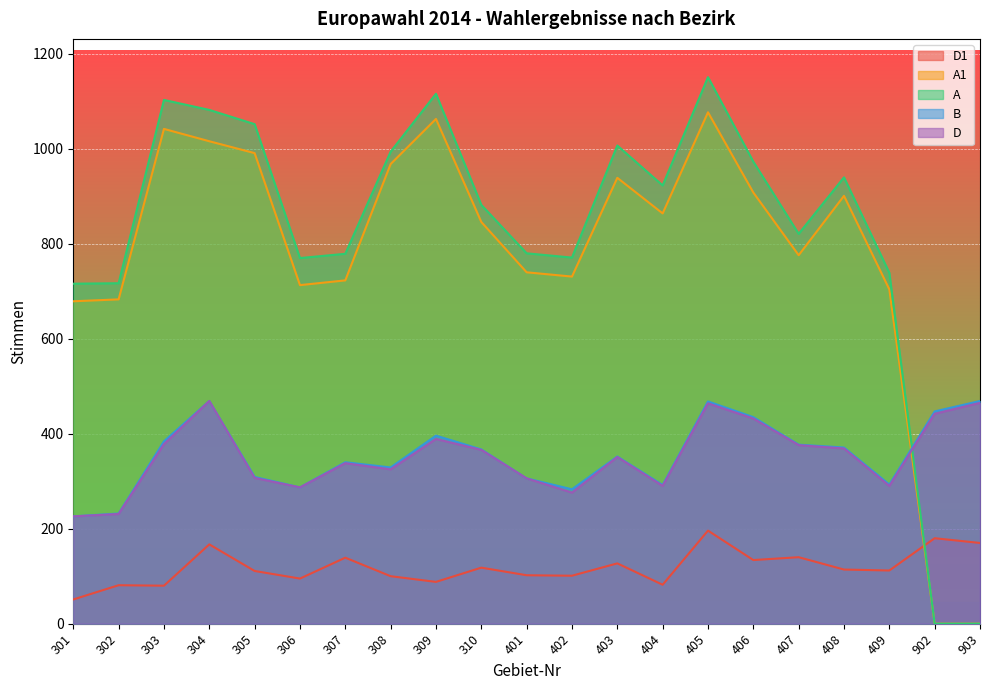

True or false: B has a value of 316 at 302.

False